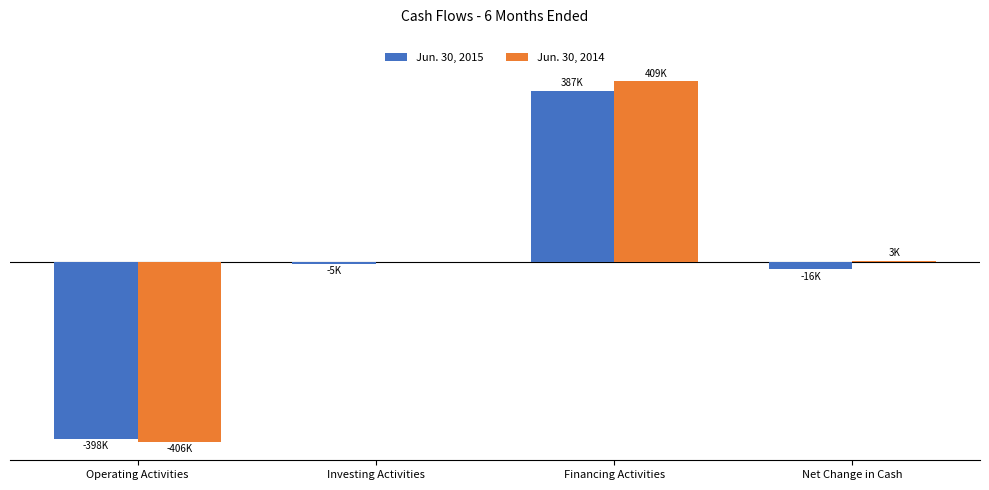

Does the chart contain stacked bars?

No